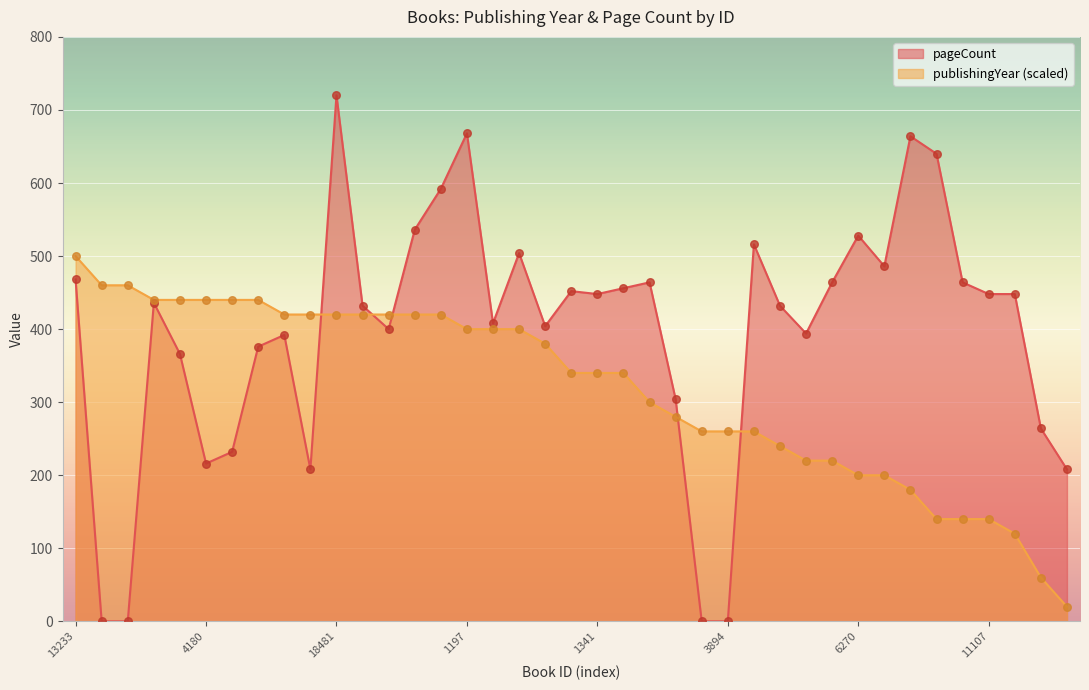

At how many categories does at least one series exceed 27?

39